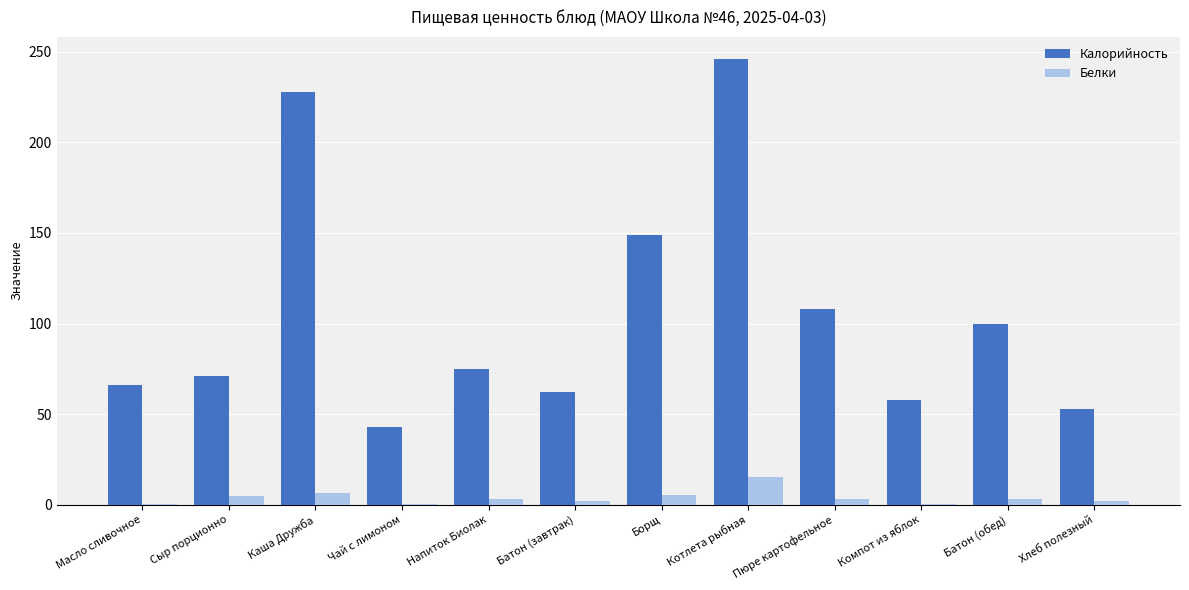

The Белки series shows 2.8 at Батон (обед). True or false?

True